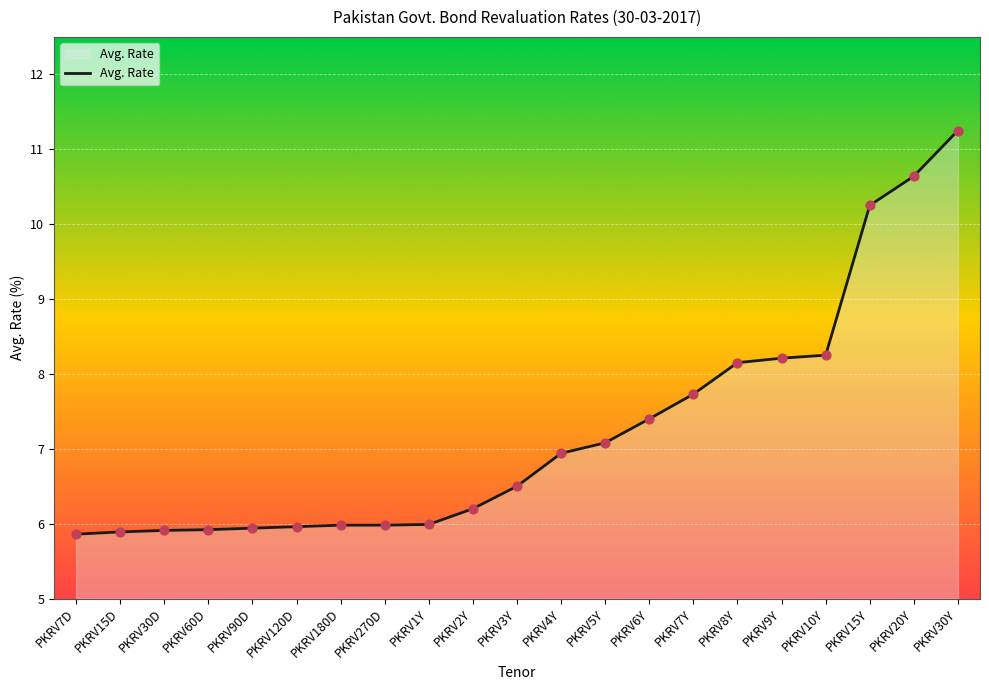

What is the ratio of the value at PKRV30Y to the value at PKRV1Y?

1.9